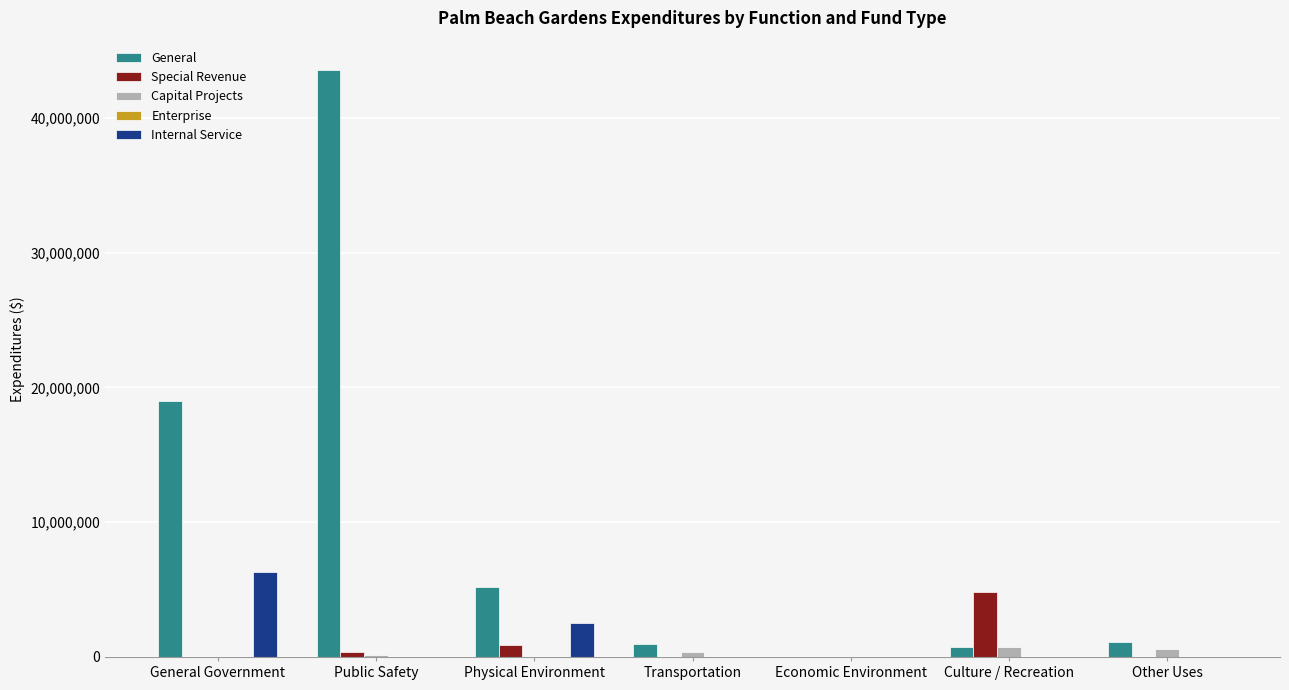

At which category is the sum across all series the highest?

Public Safety